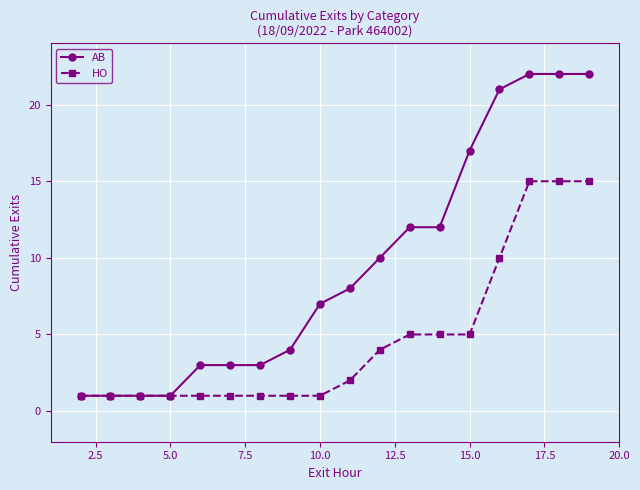

Which series has the widest spread of values?

AB